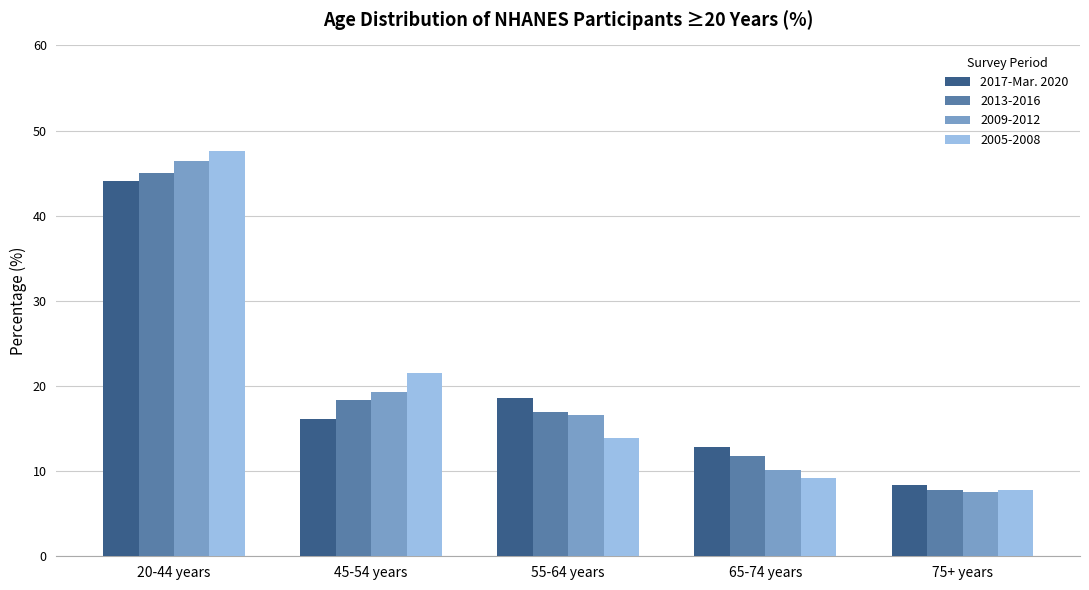

What is the label of the 1st bar from the left?

20-44 years